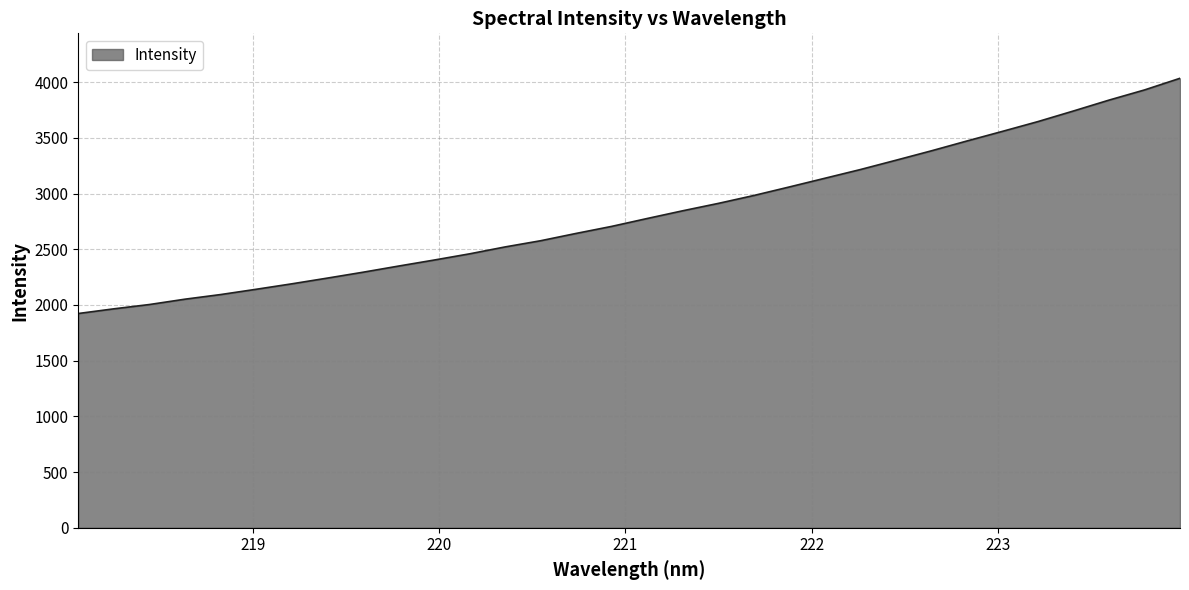

What is the smallest value displayed?

1923.6